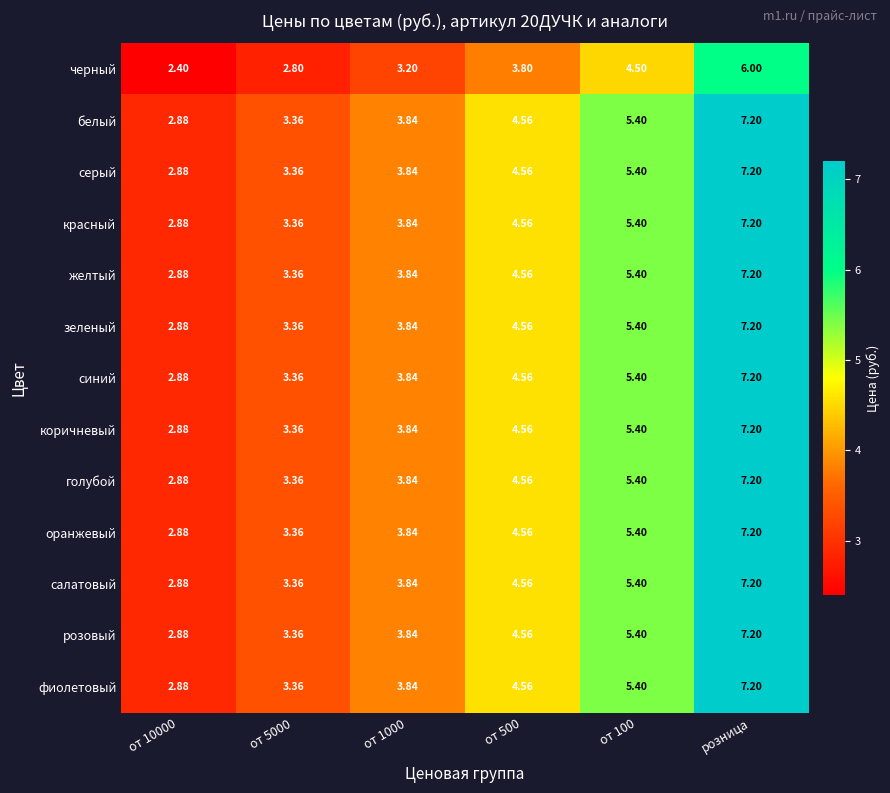

At which category does the chart reach its peak across all series?

розница